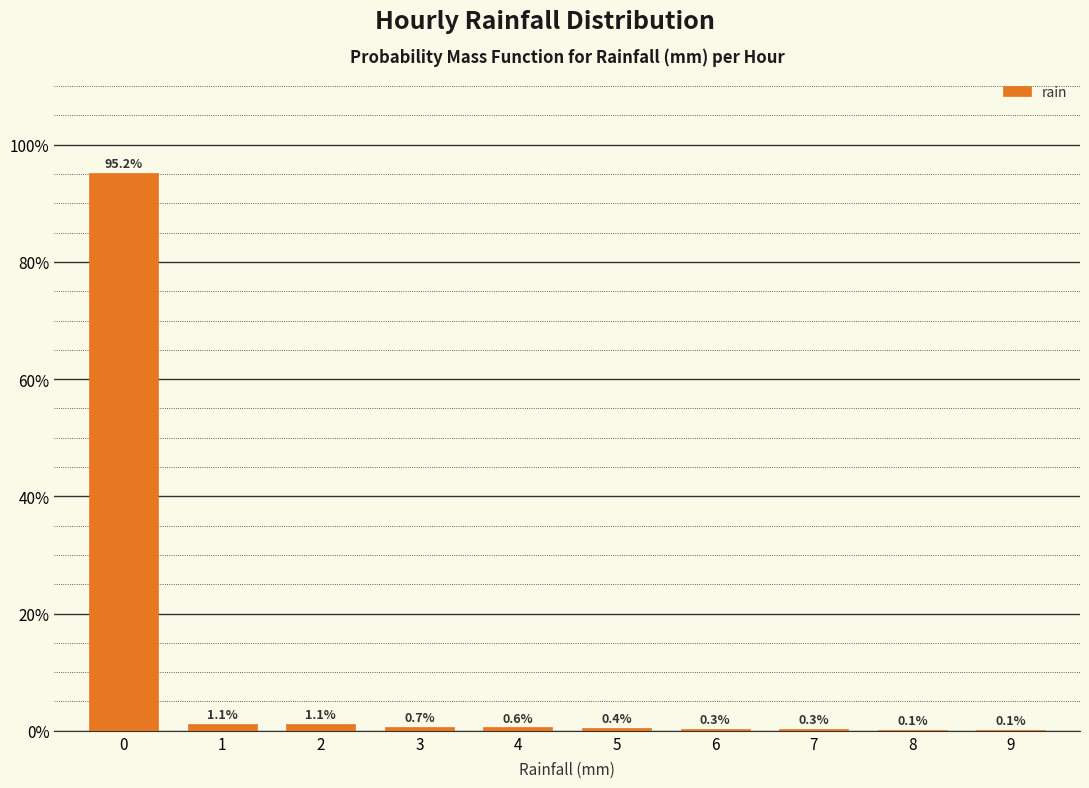

Reading left to right, transcribe all the data shown in this chart.

0=95.2	1=1.1	2=1.1	3=0.7	4=0.6	5=0.4	6=0.3	7=0.3	8=0.1	9=0.1